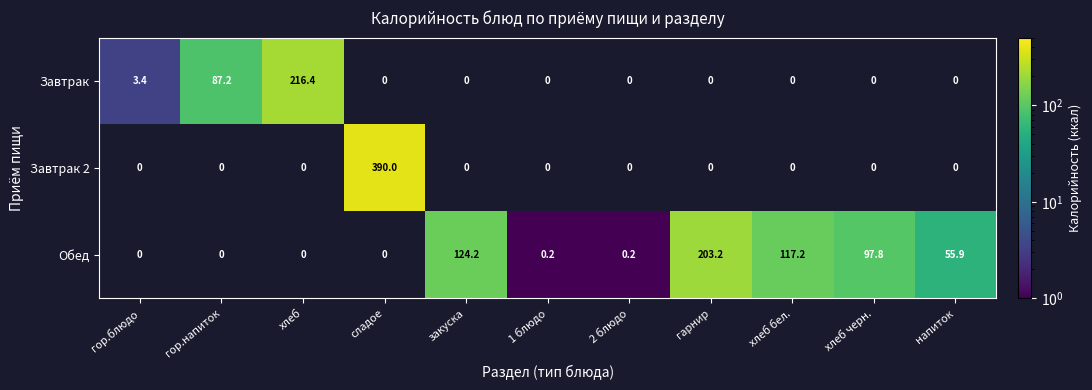

At how many categories does at least one series exceed 328?

1